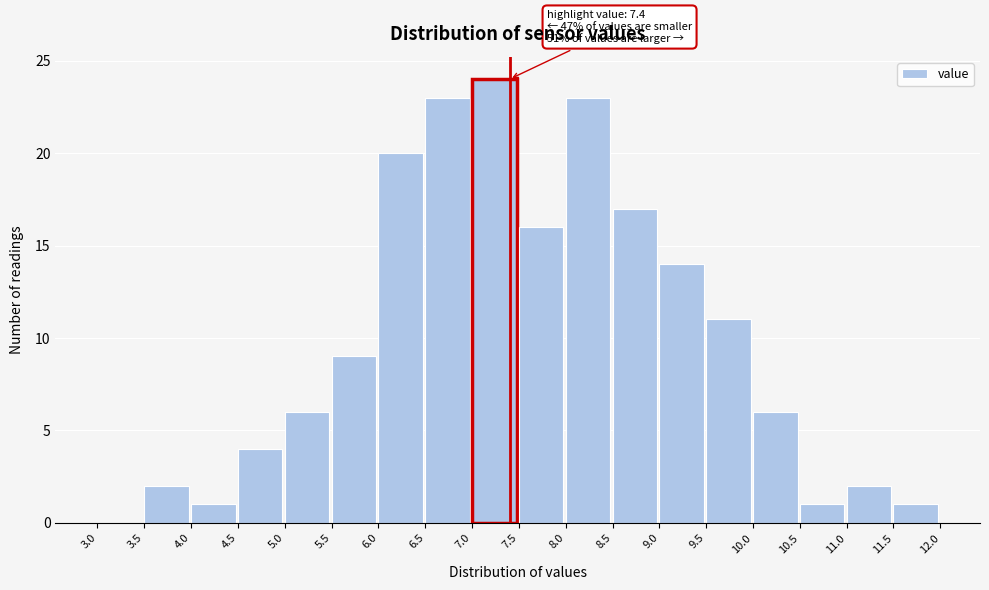

Which range on the x-axis has the tallest bar?

7.0 to 7.5